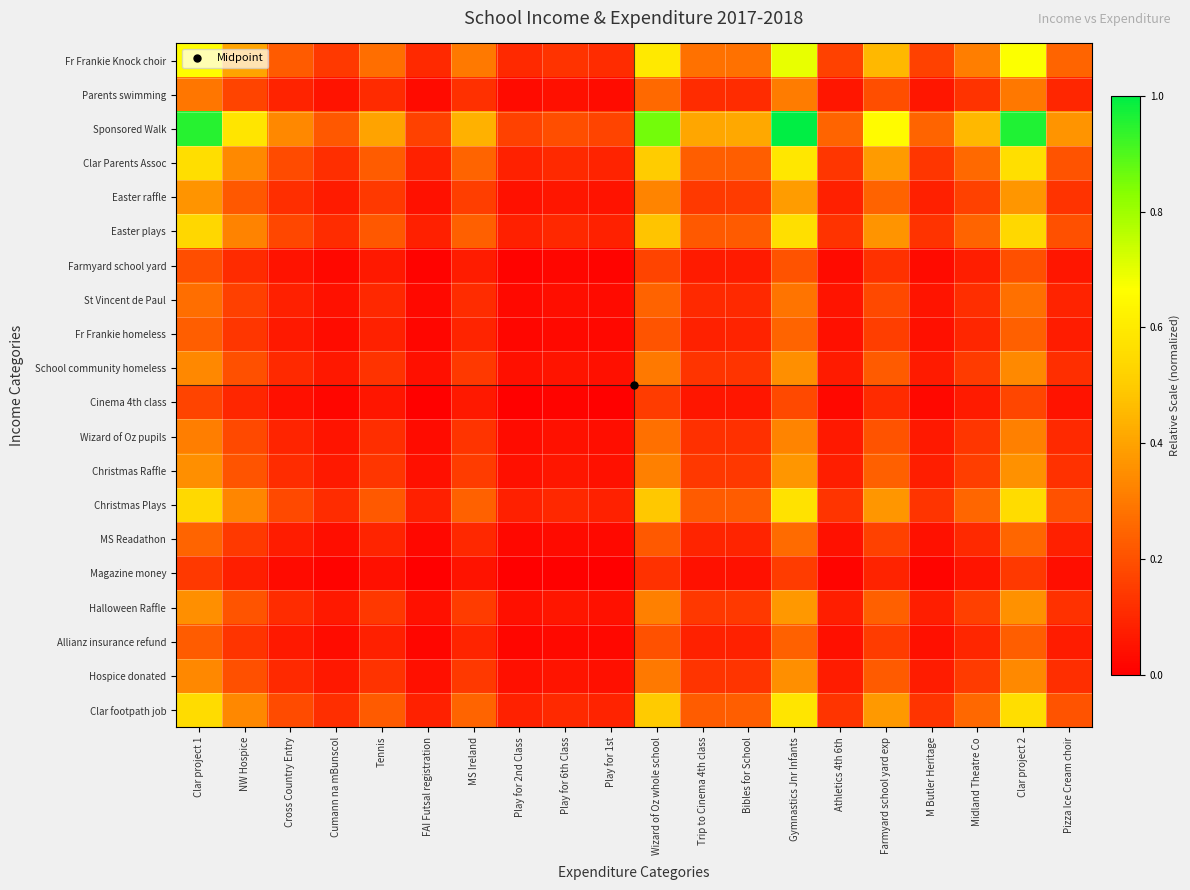

Which label corresponds to the smallest value in the chart?

Play for 2nd Class